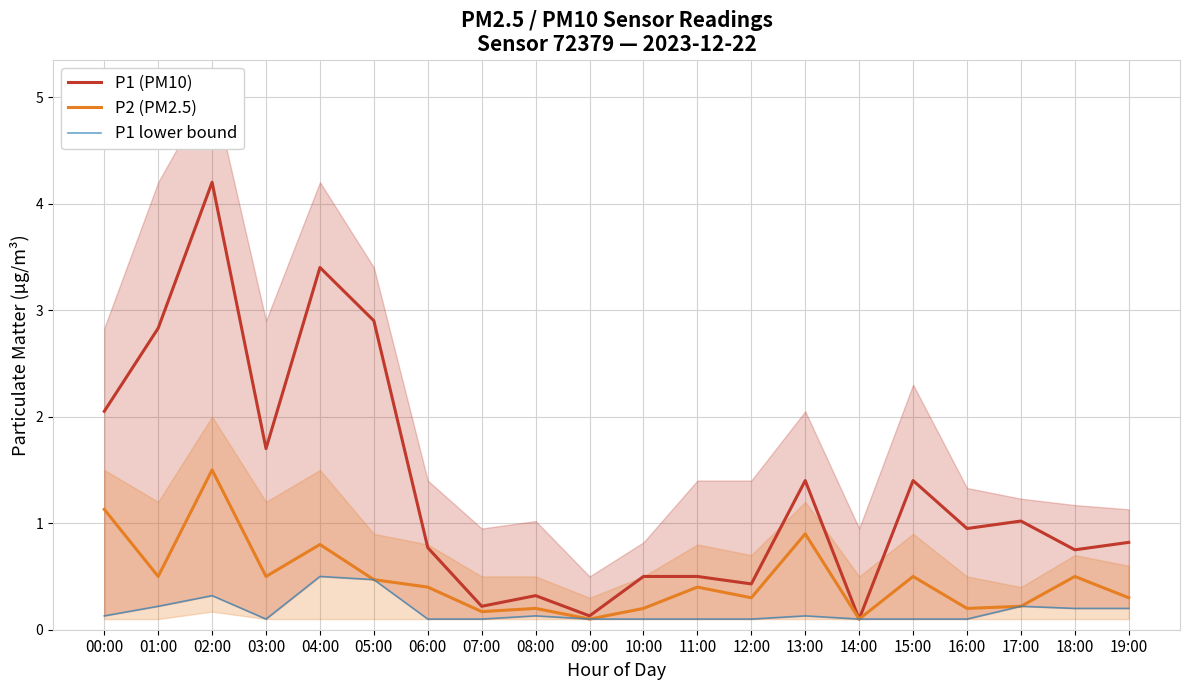

What is the value of the P1 lower bound point at the 11th from the left?

0.1